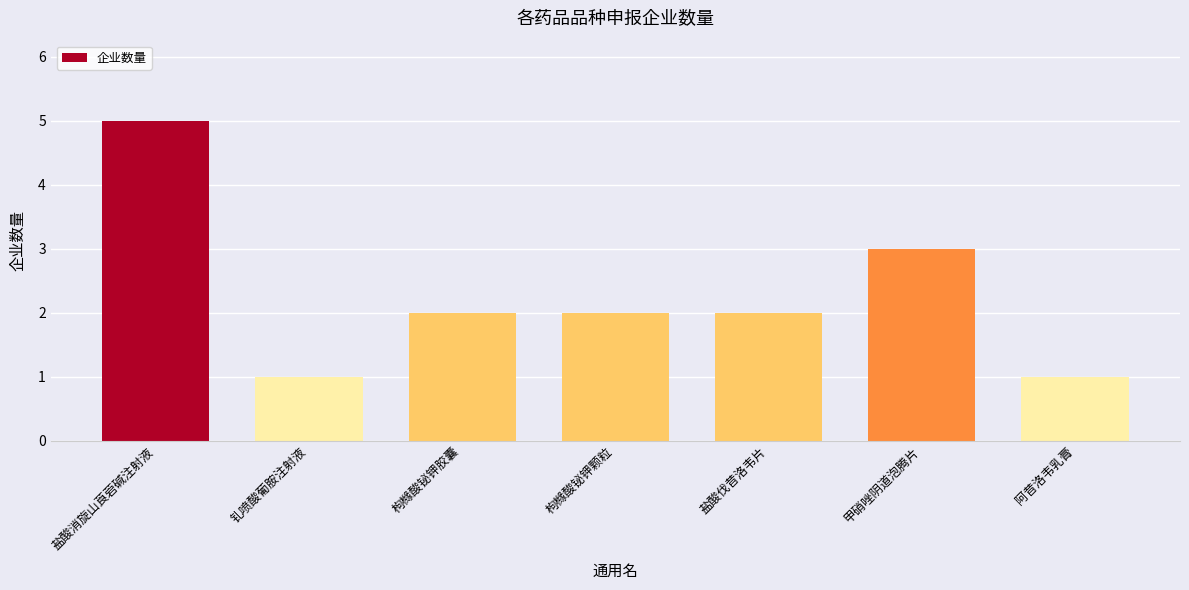

Reading left to right, transcribe all the data shown in this chart.

盐酸消旋山莨菪碱注射液=5	钆喷酸葡胺注射液=1	枸橼酸铋钾胶囊=2	枸橼酸铋钾颗粒=2	盐酸伐昔洛韦片=2	甲硝唑阴道泡腾片=3	阿昔洛韦乳膏=1